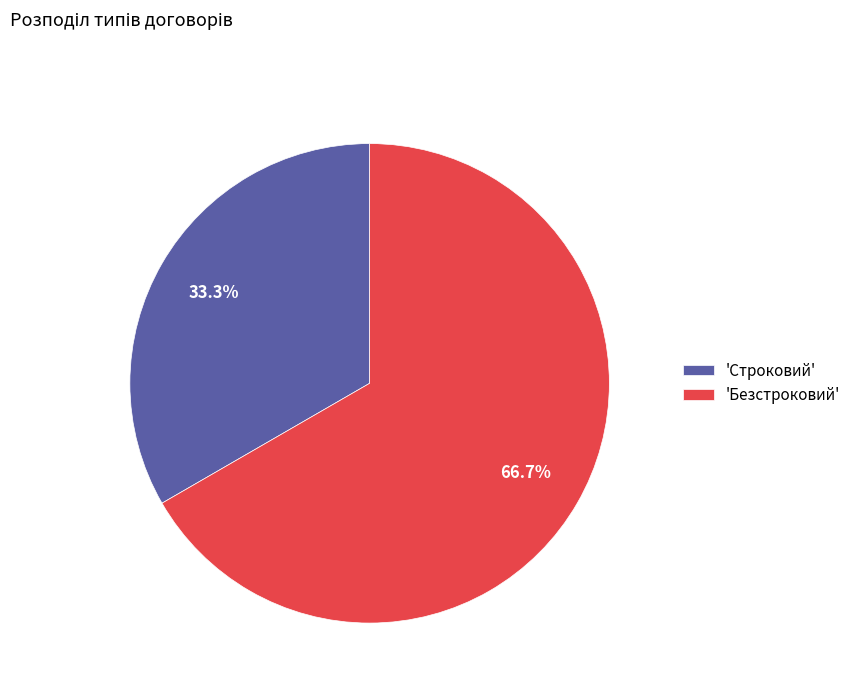

Which category accounts for the majority?

'Безстроковий'